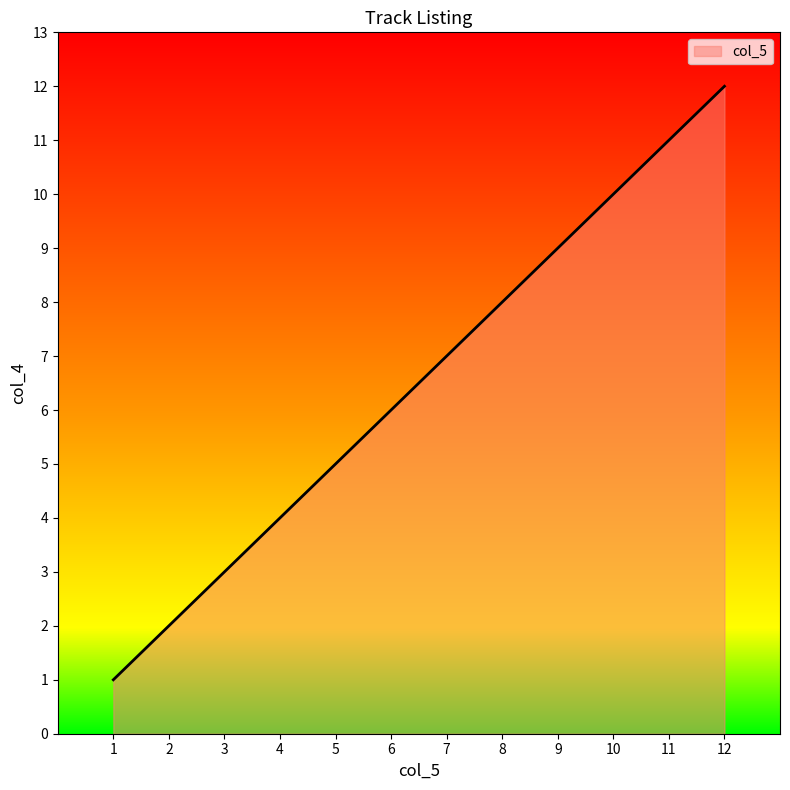

Is it true that the value at 10 is 10?

True